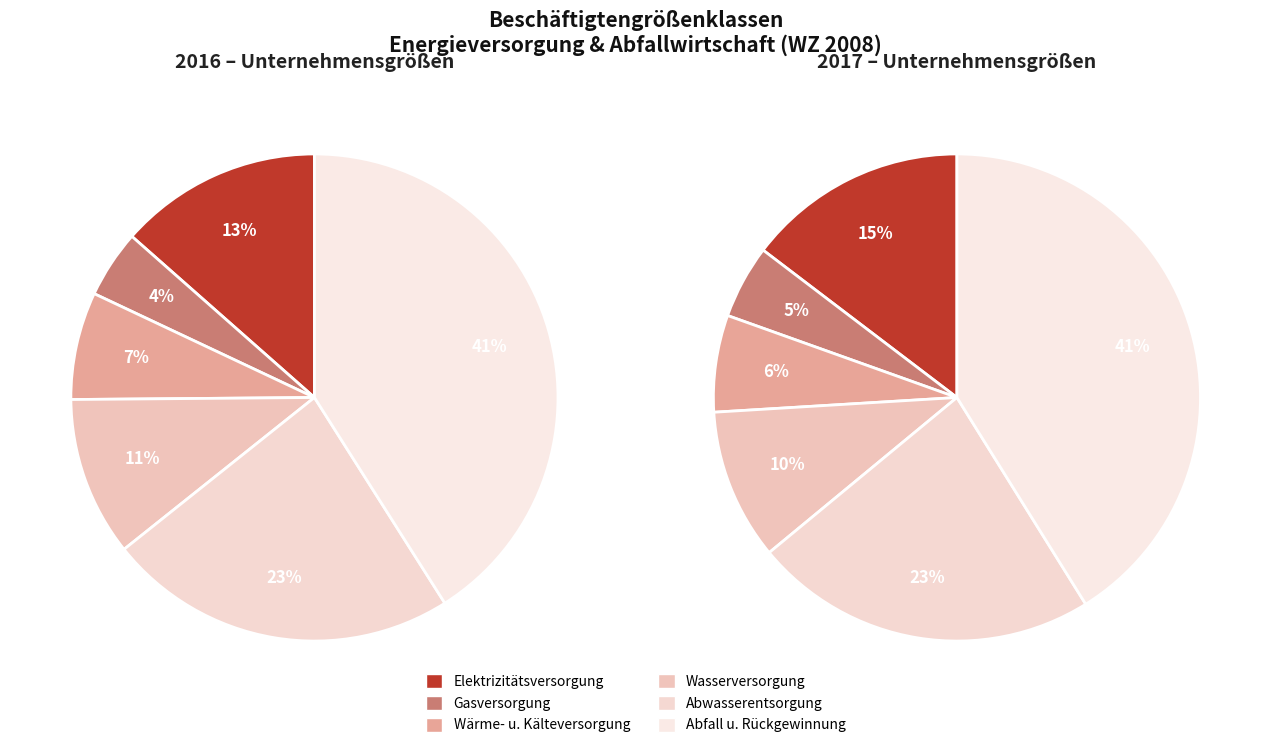

To the nearest percent, what is the difference between the largest and smallest slice percentages?

37%